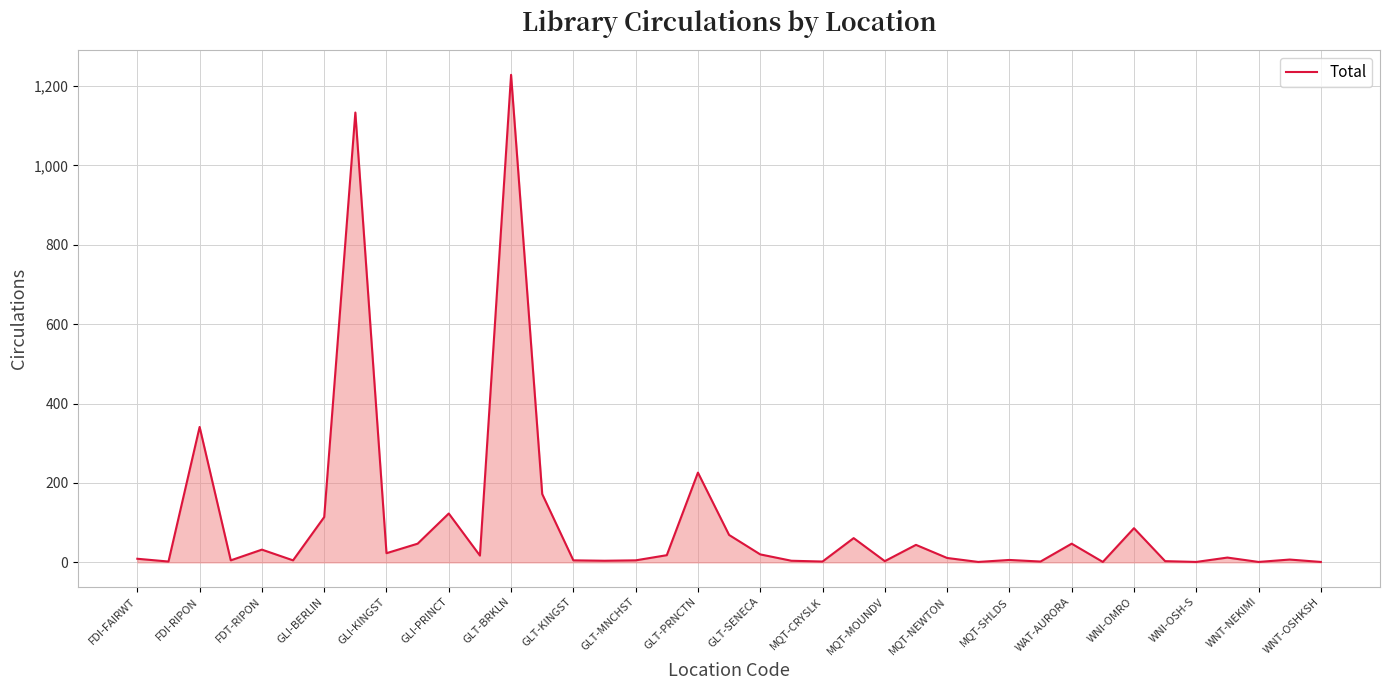

How many lines are shown in the chart?

1